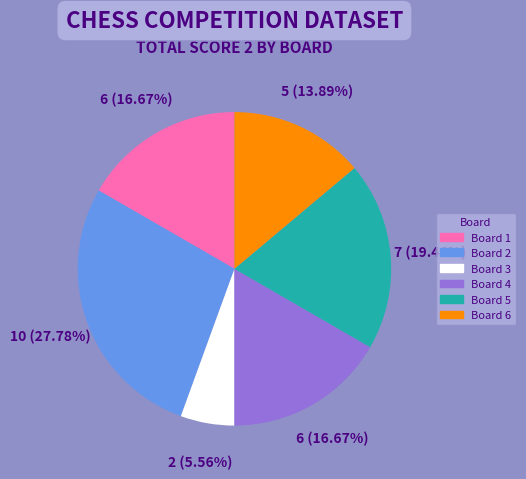

Is there any slice that represents more than half of the pie?

No